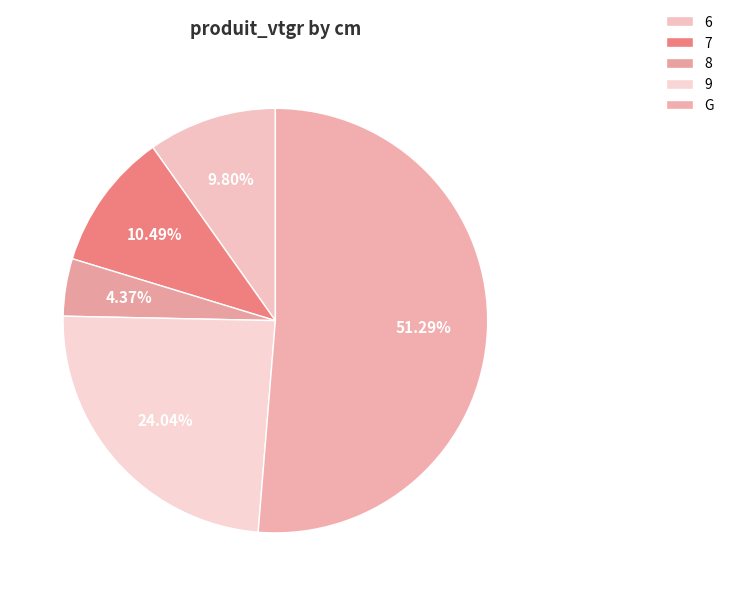

Is it true that 9 is 33% of the pie?

False